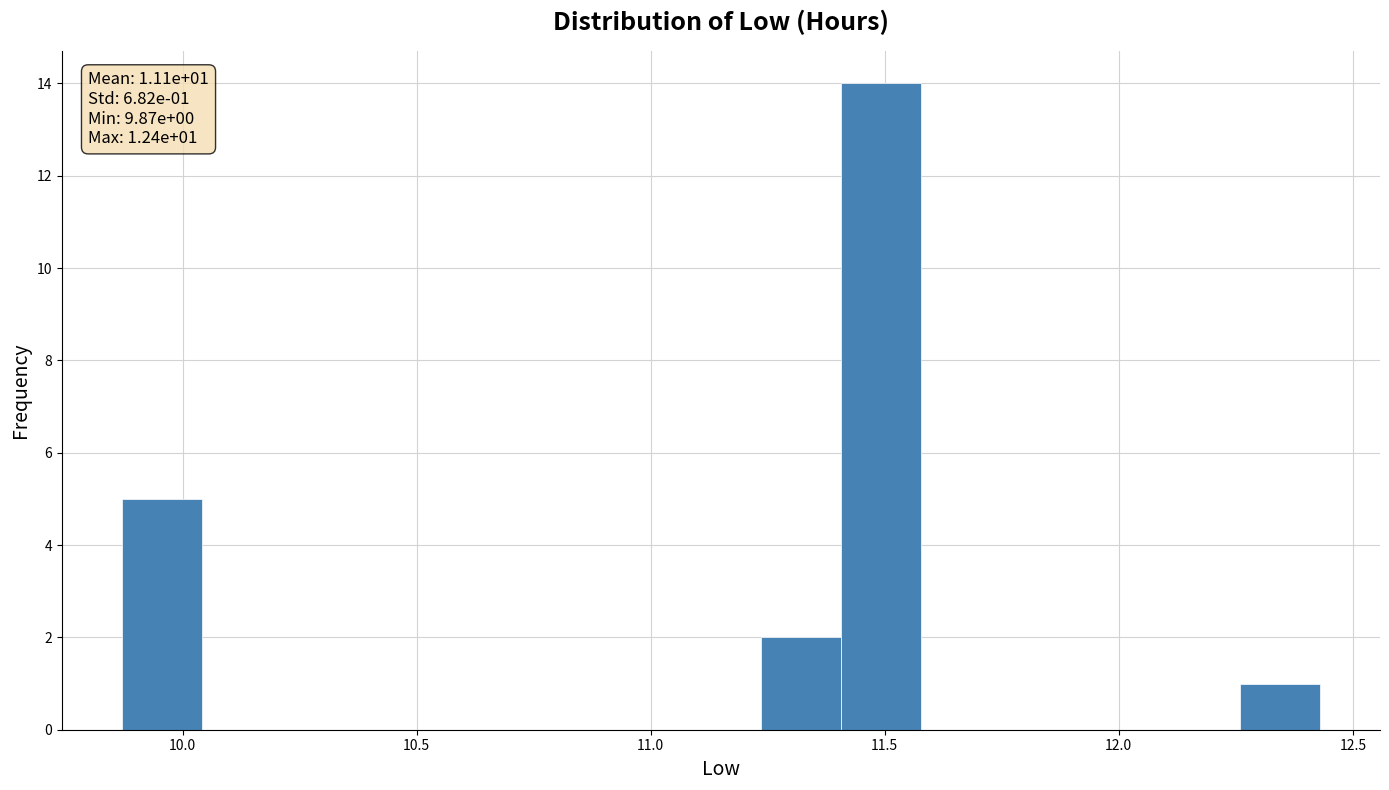

Around what value on the x-axis is the tallest bar? Give the approximate position of its centre, as read against the axis.

11.50